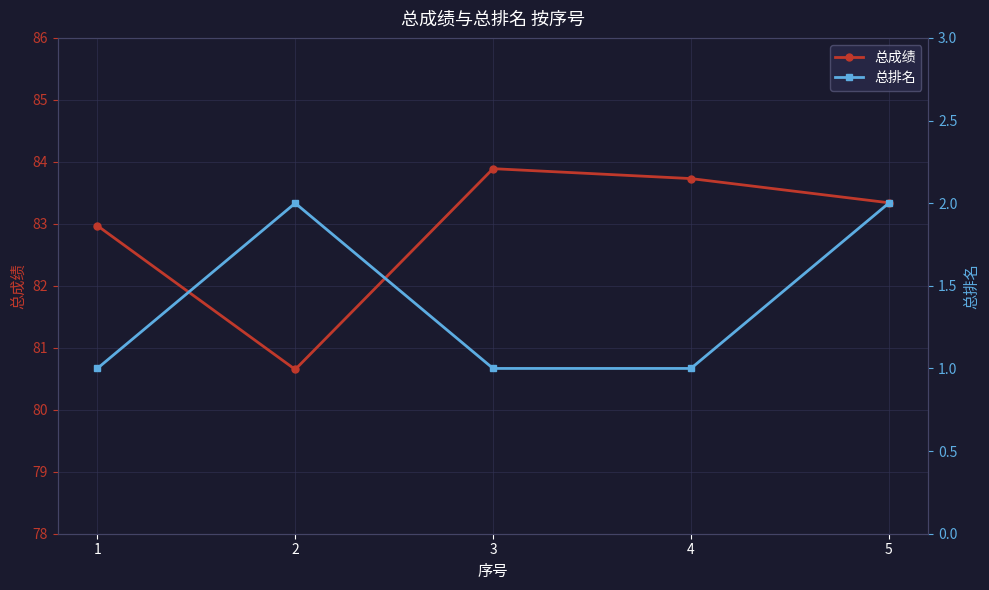

How many interior local peaks does the 总排名 series have?

1